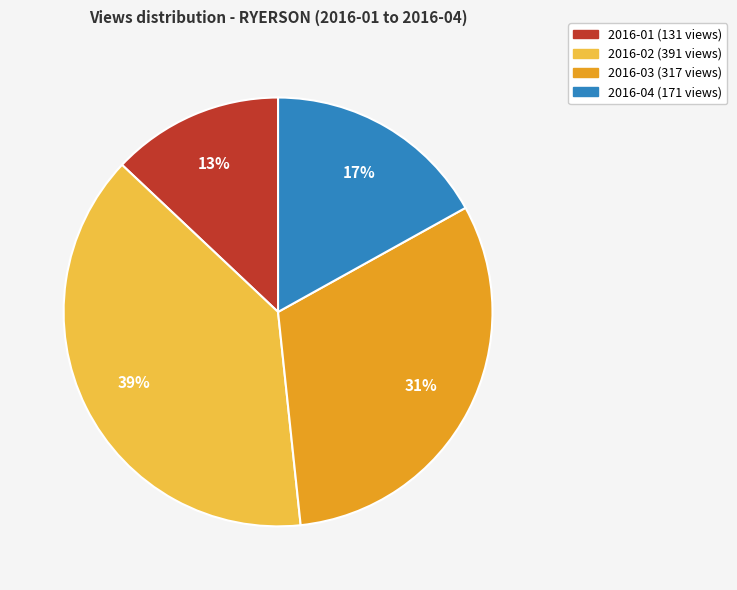

To the nearest percent, what is the difference between the largest and smallest slice percentages?

26%